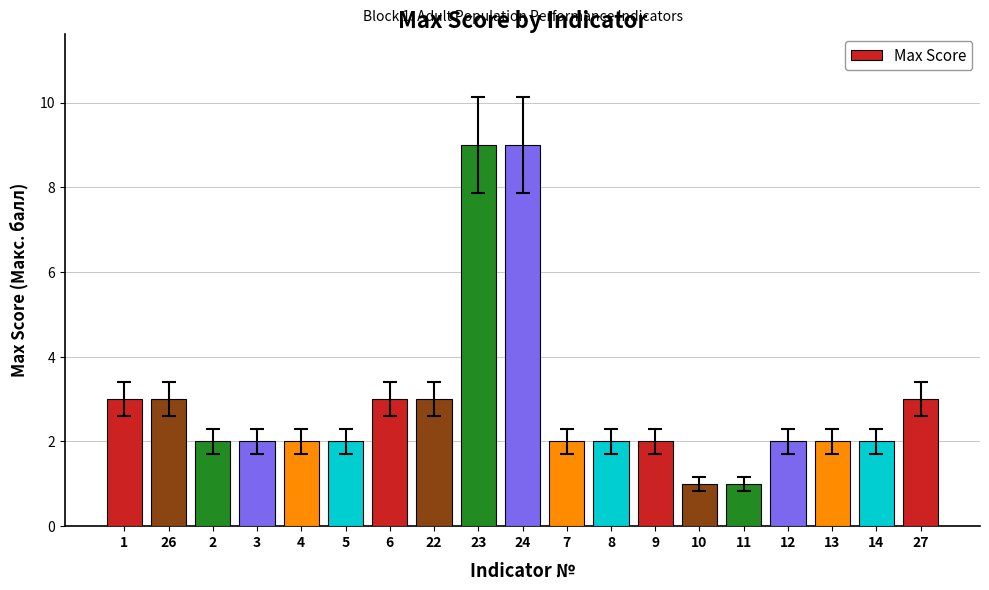

How many values are between 2 and 3?

15